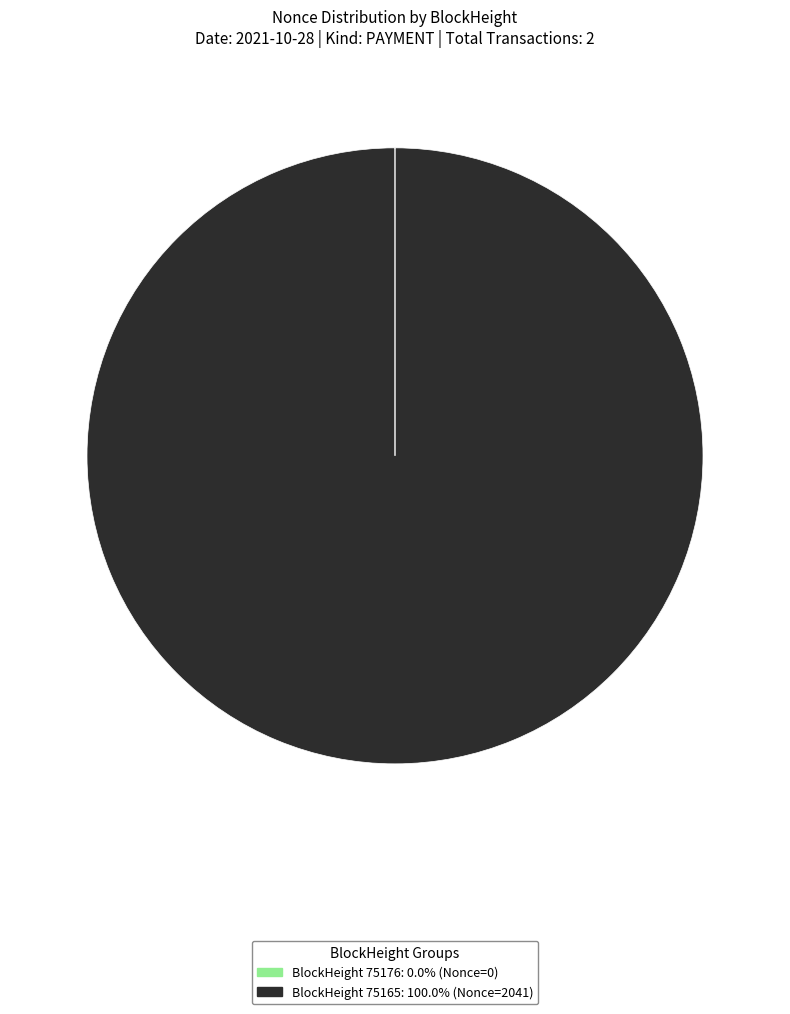

Is there a majority slice in this chart?

Yes